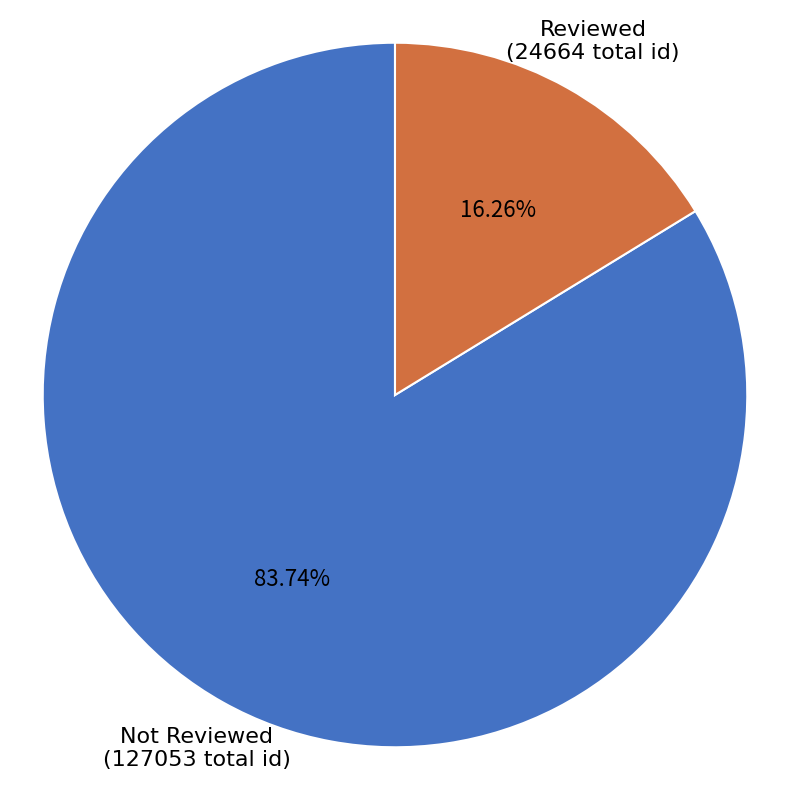

Is there any slice that represents more than half of the pie?

Yes